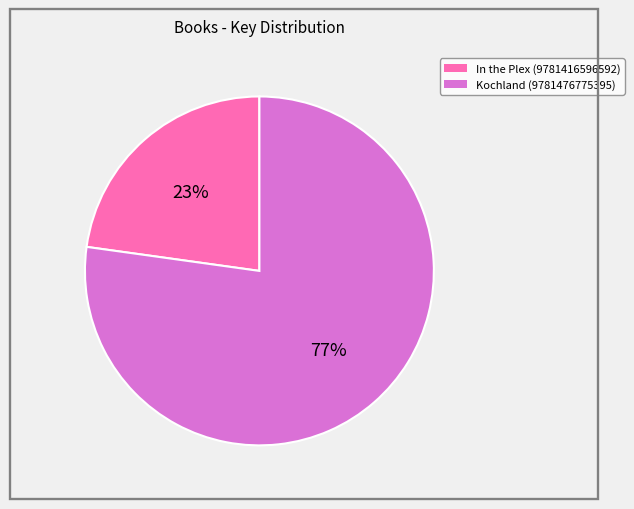

Combined, do In the Plex (9781416596592) and Kochland (9781476775395) account for over 50%?

Yes